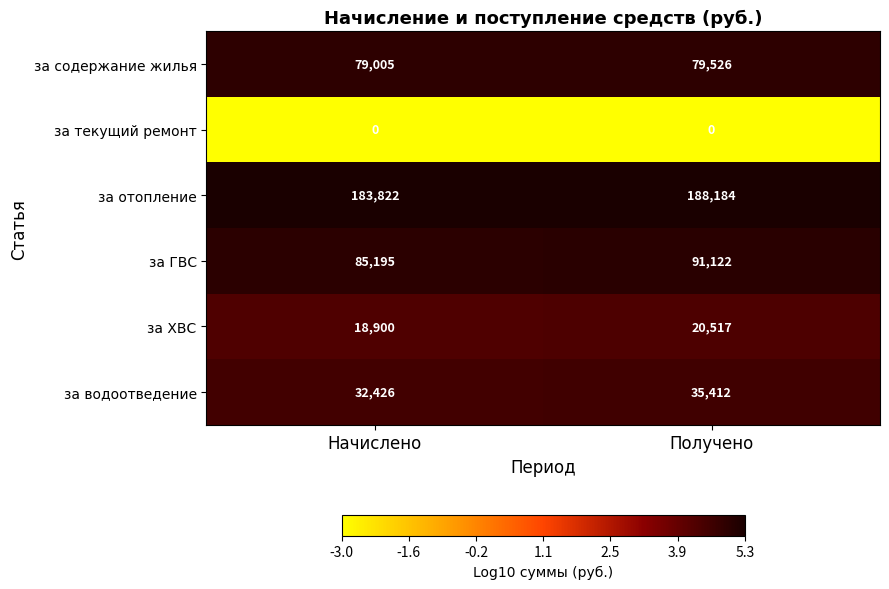

What is the total value across all series at Получено?

414761